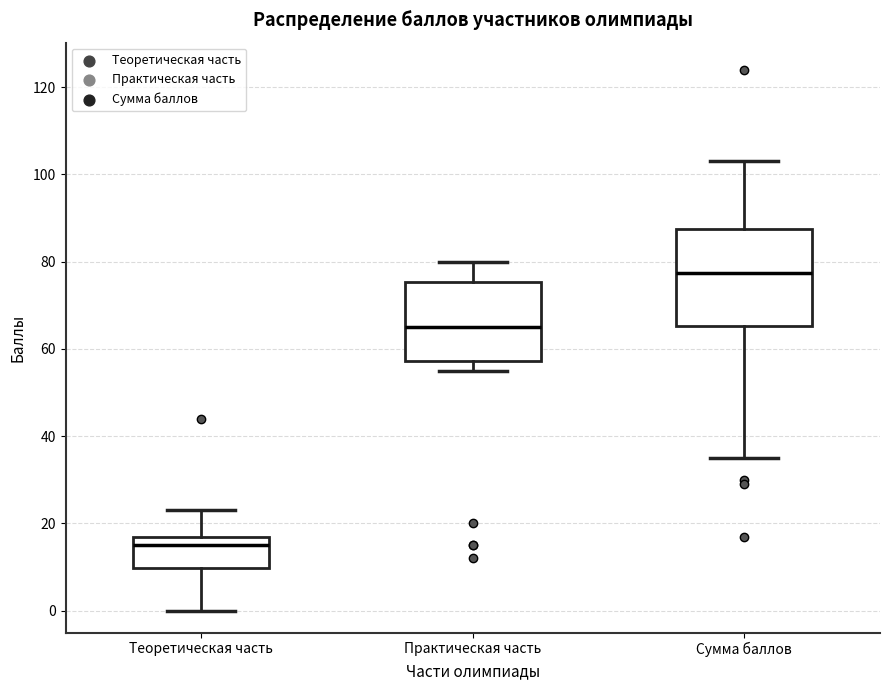

Where is the upper edge of the box for Сумма баллов on the y-axis? The values are not printed on the chart, so give them approximately, as read against the axis.

88